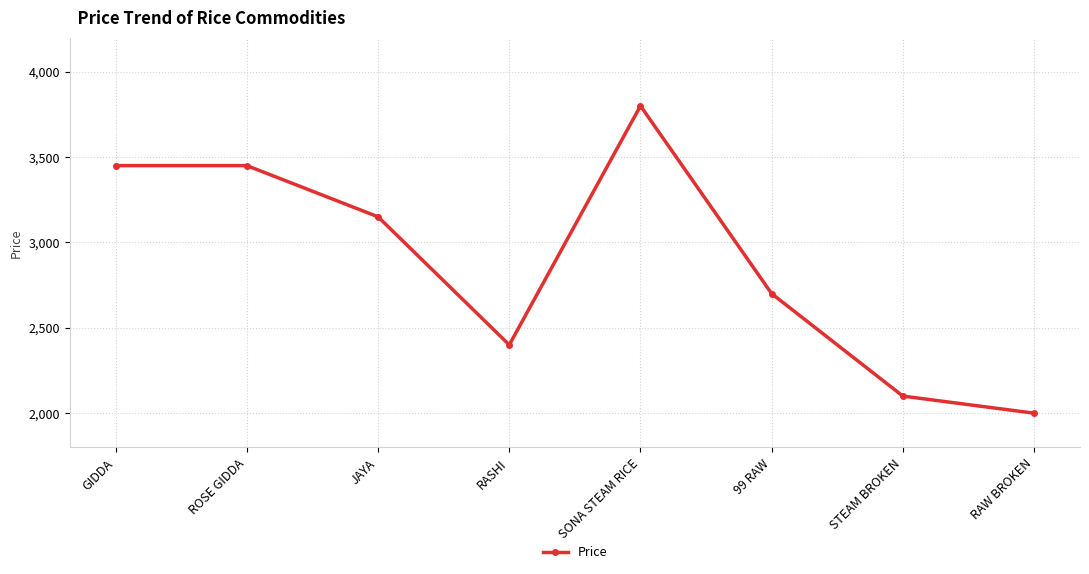

At which label is the value closest to 2900?

99 RAW